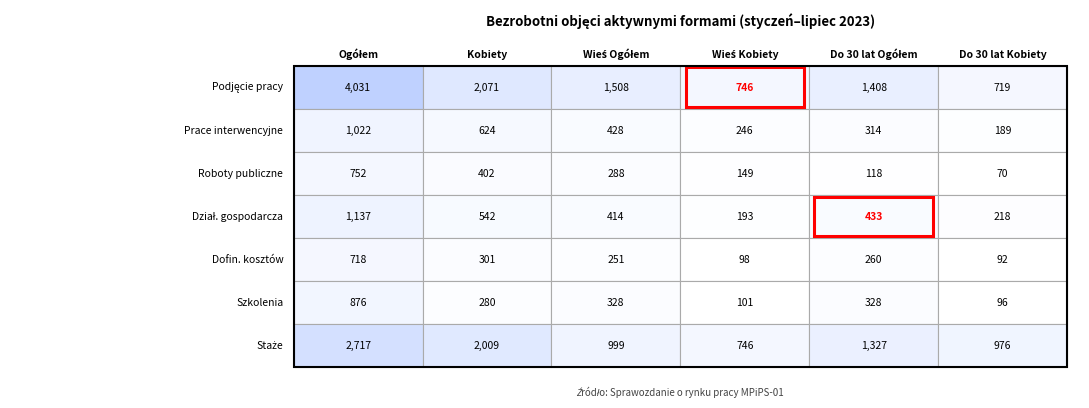

Which series has the widest spread of values?

Podjęcie pracy